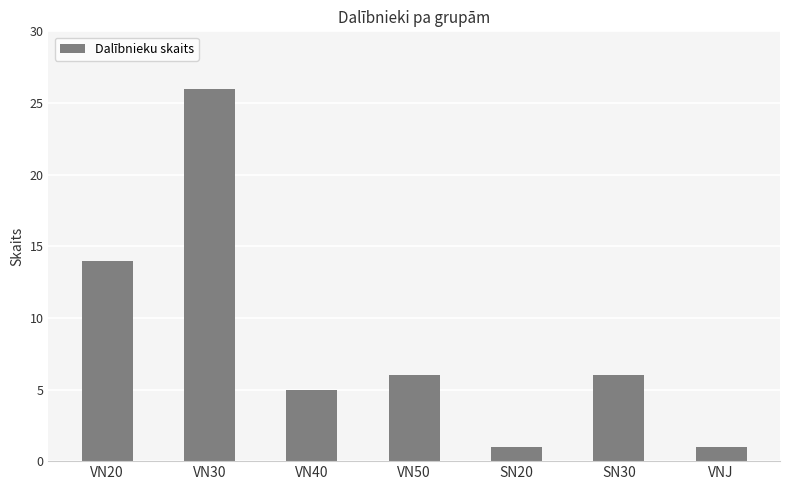

What is the maximum value shown in the chart?

26